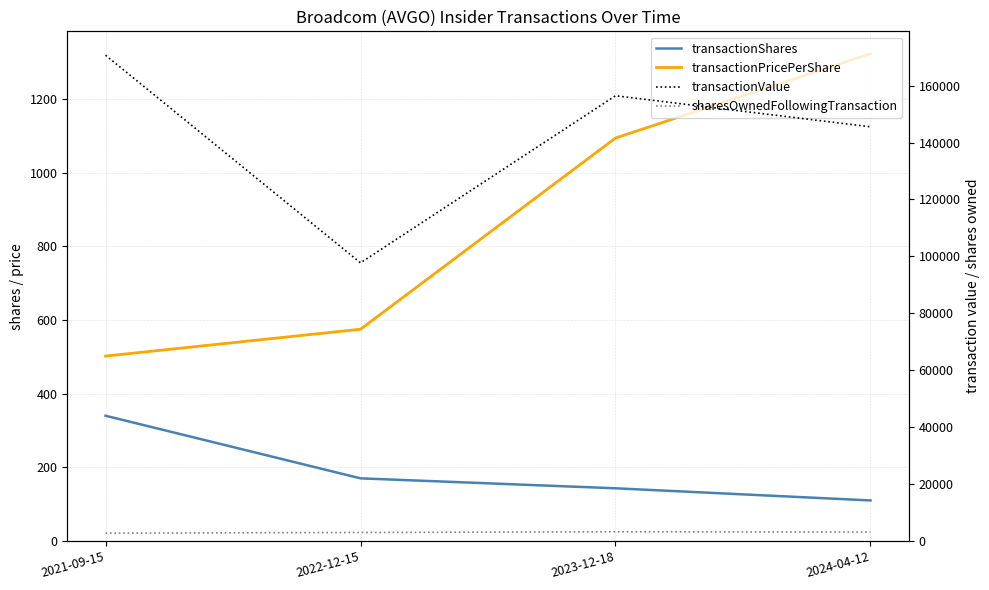

How many interior local peaks does the sharesOwnedFollowingTransaction series have?

1